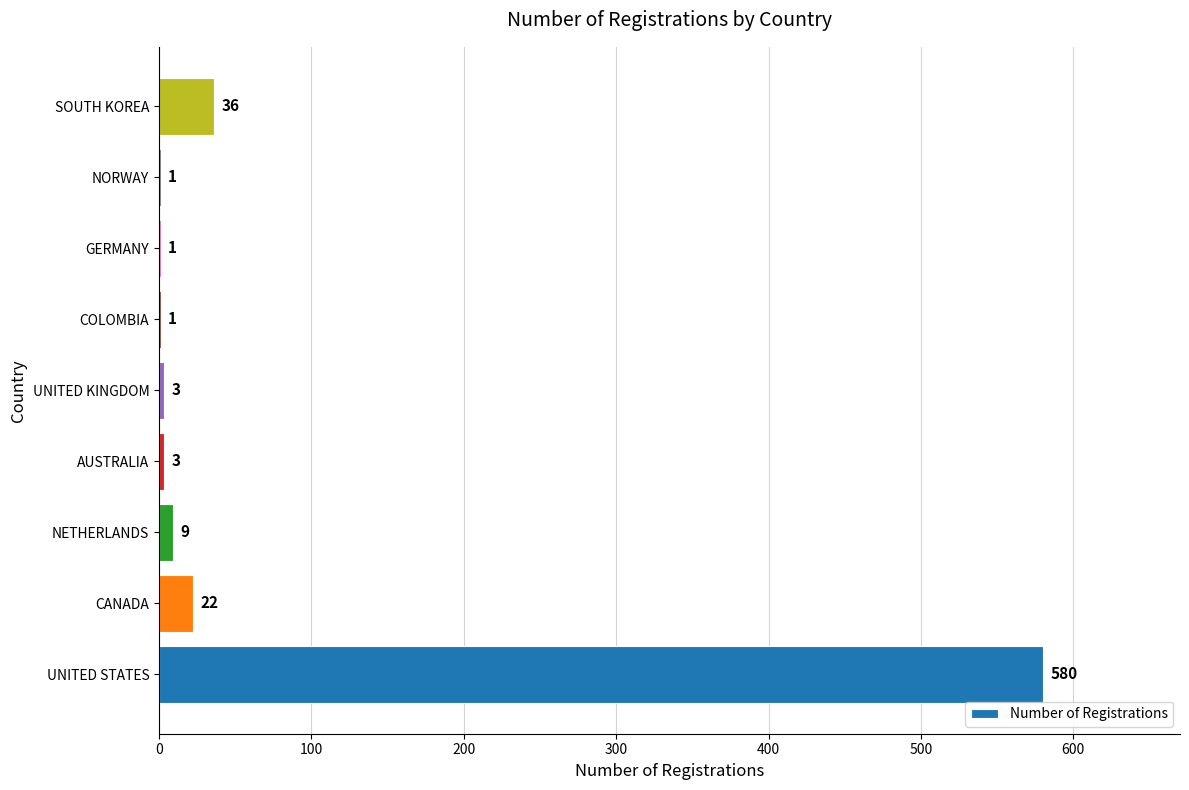

How many distinct data groups are displayed?

1